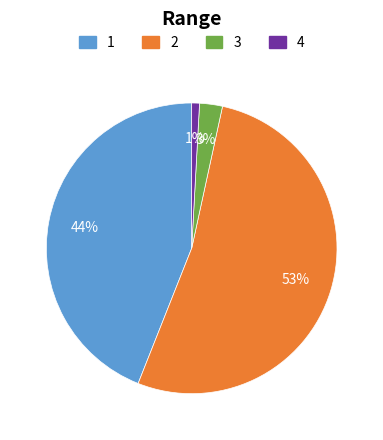

Is there a majority slice in this chart?

Yes